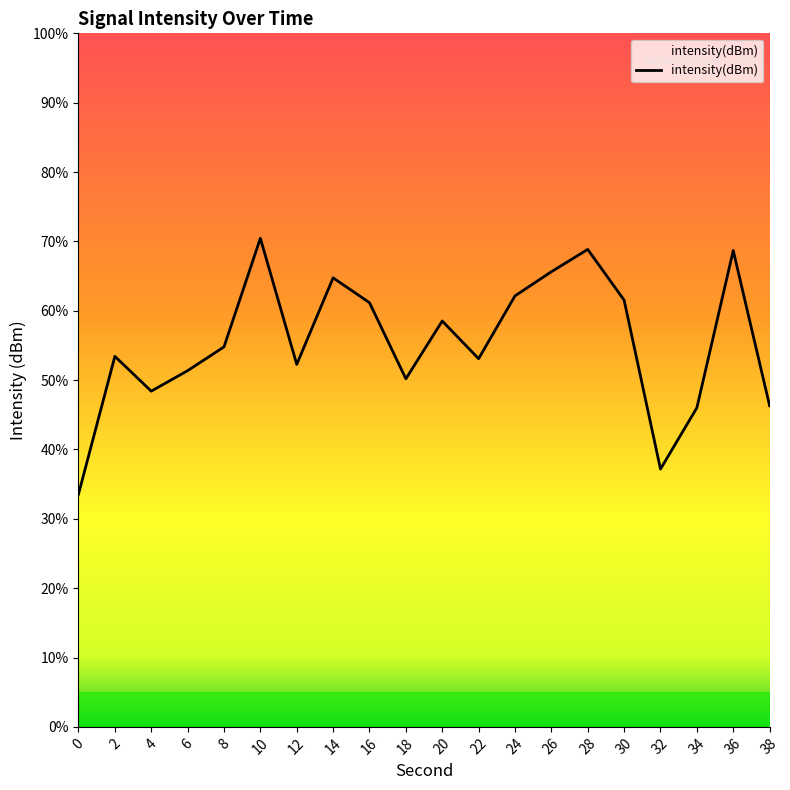

True or false: the data shows 46.3 at 38.

True